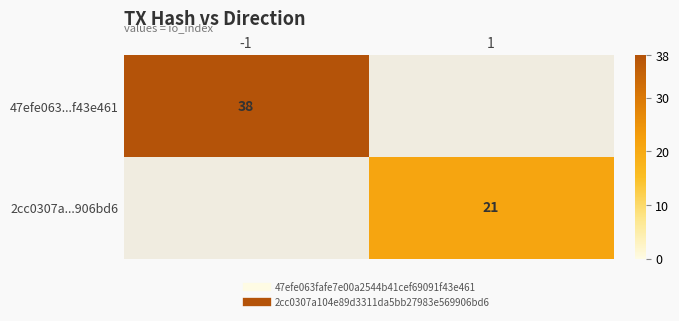

Which series has the largest range (max minus min)?

47efe063...f43e461